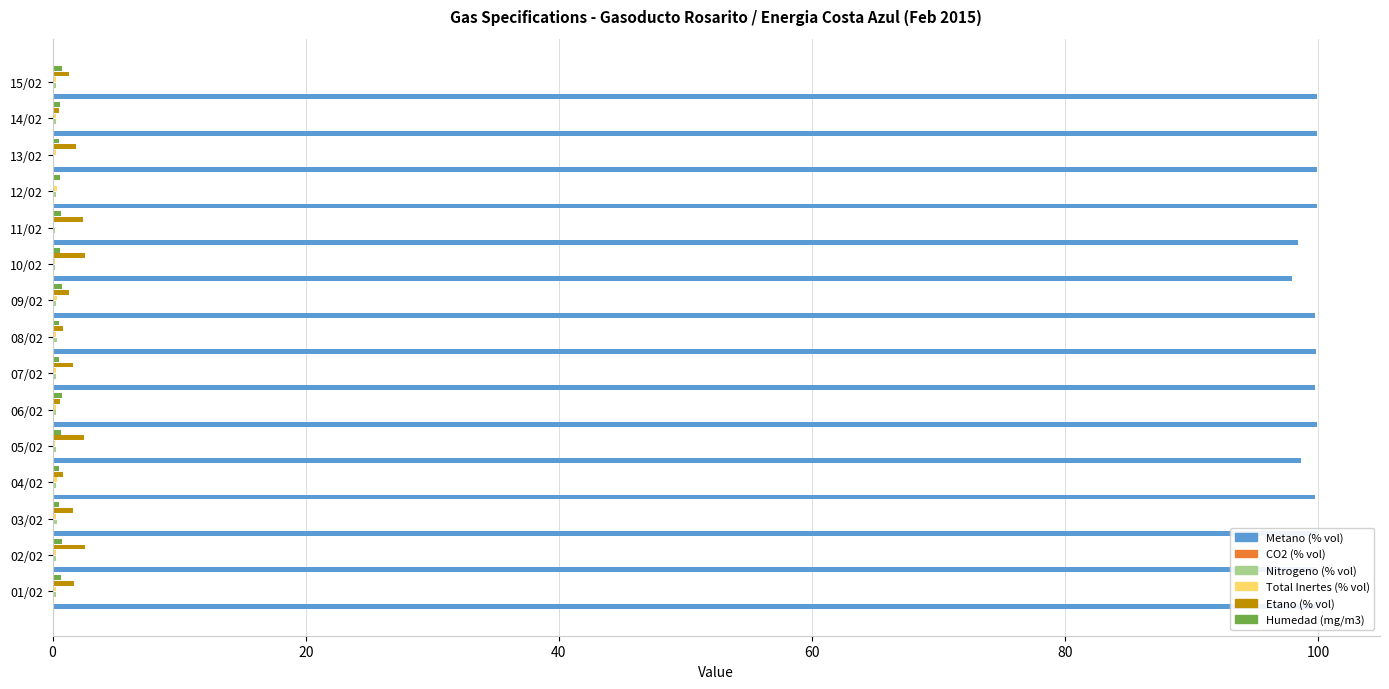

What is the greatest value displayed?

99.9